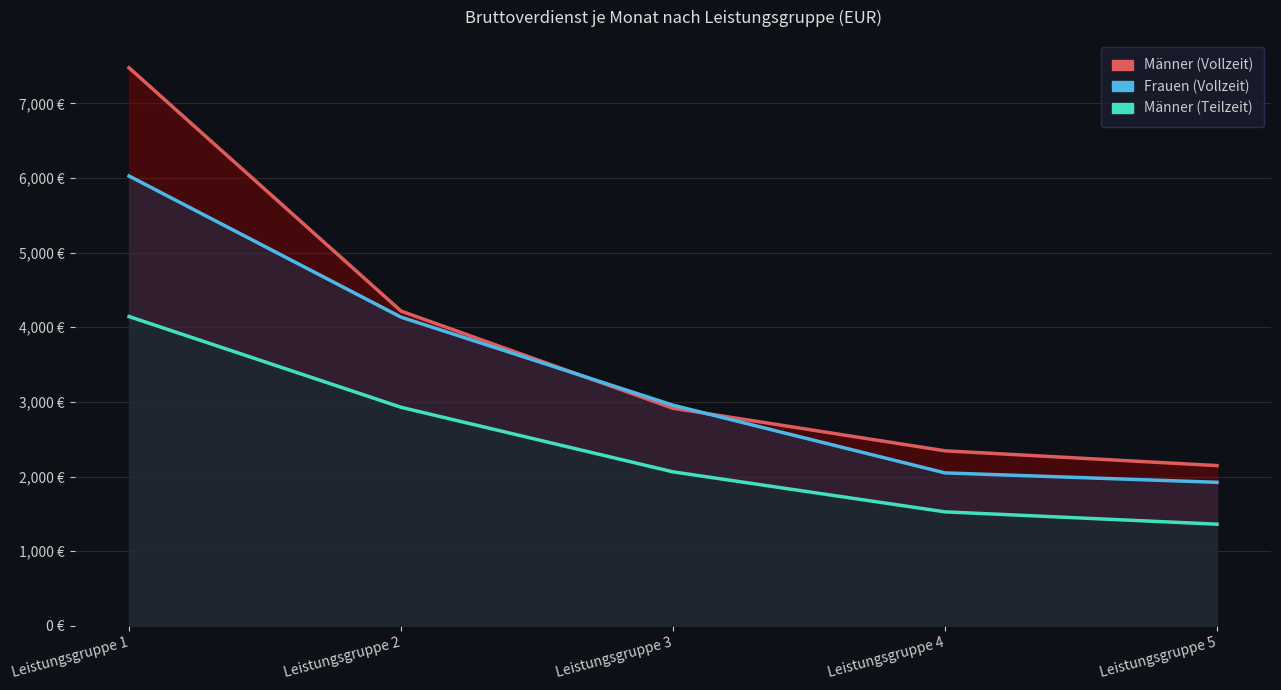

True or false: Frauen (Vollzeit) has more than 2 interior local peaks.

False